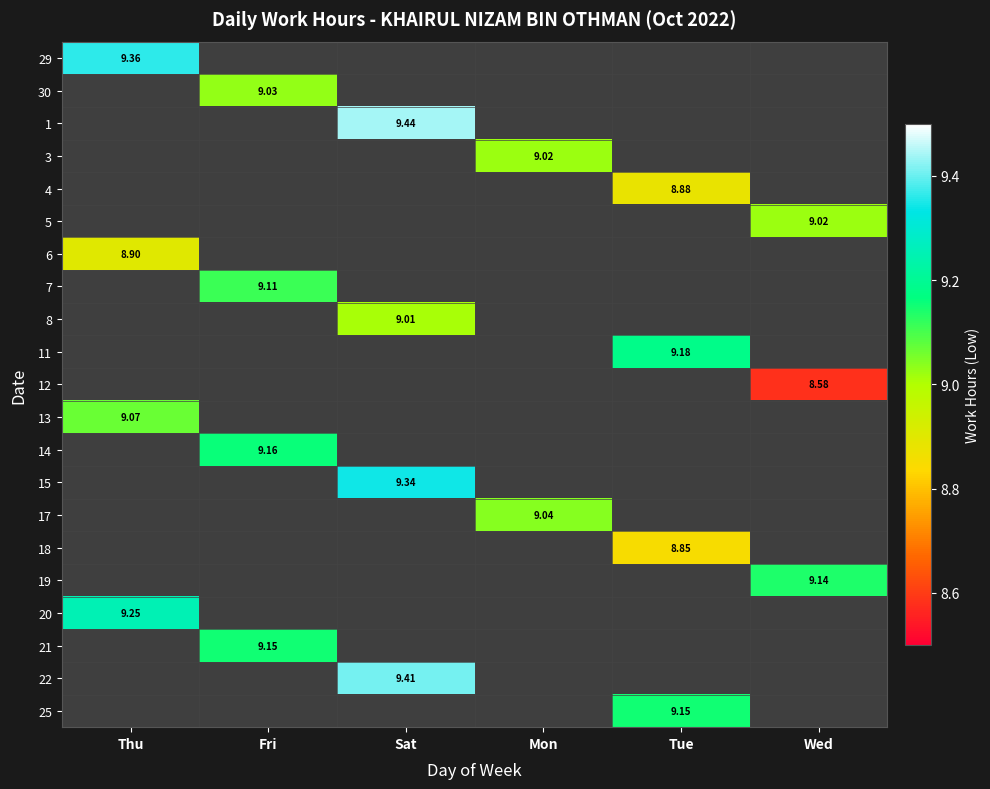

How many values in 3 are above zero?

1